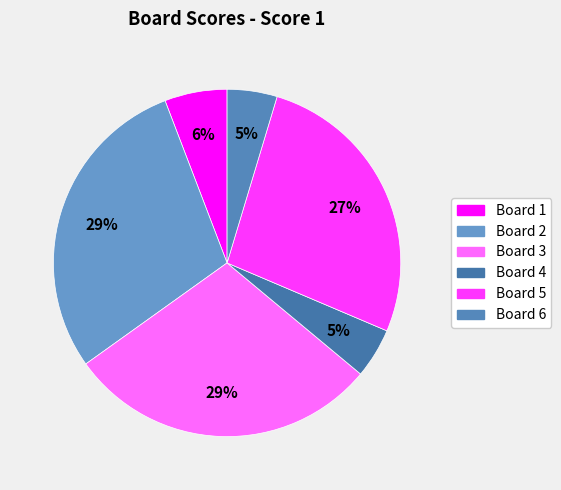

To the nearest percent, what portion does Board 4 represent?

5%